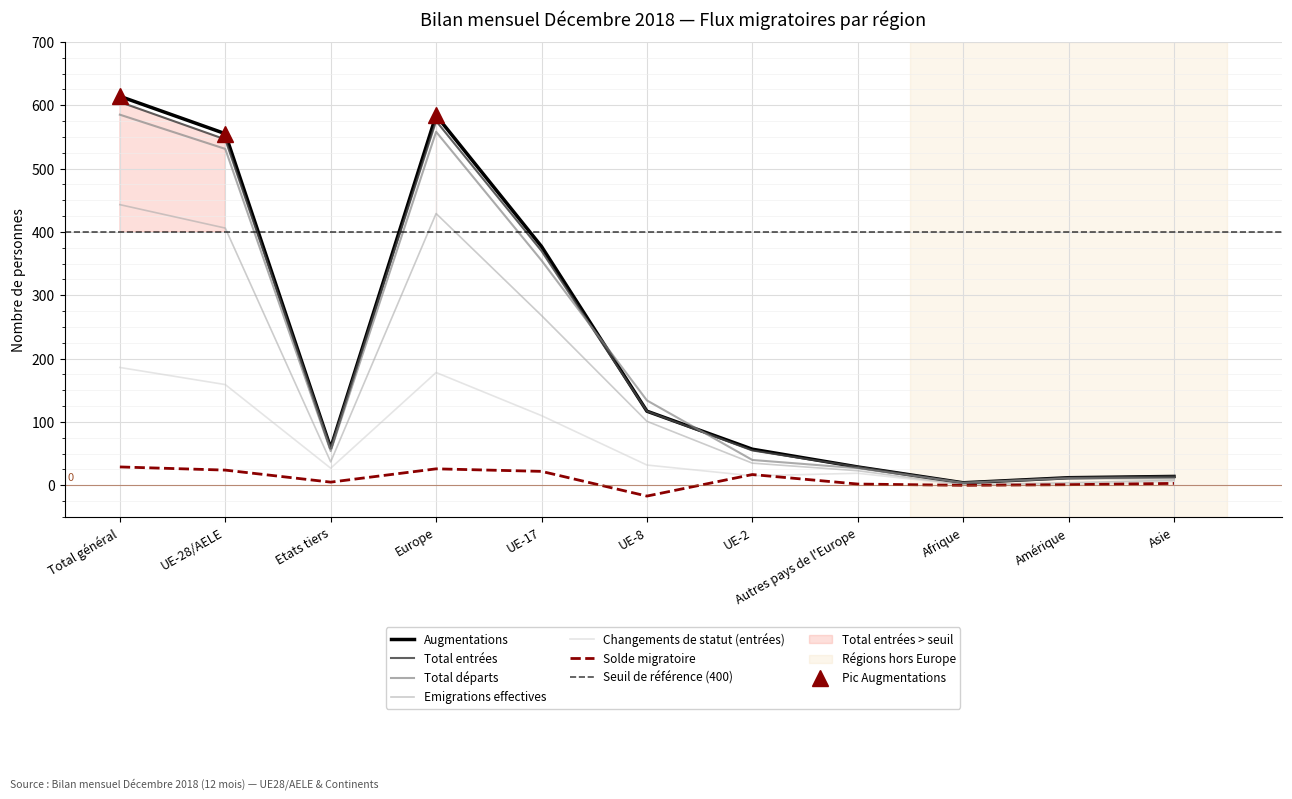

What are all the series names shown in the legend?

Augmentations, Total entrées, Total départs, Emigrations effectives, Changements de statut (entrées), Solde migratoire